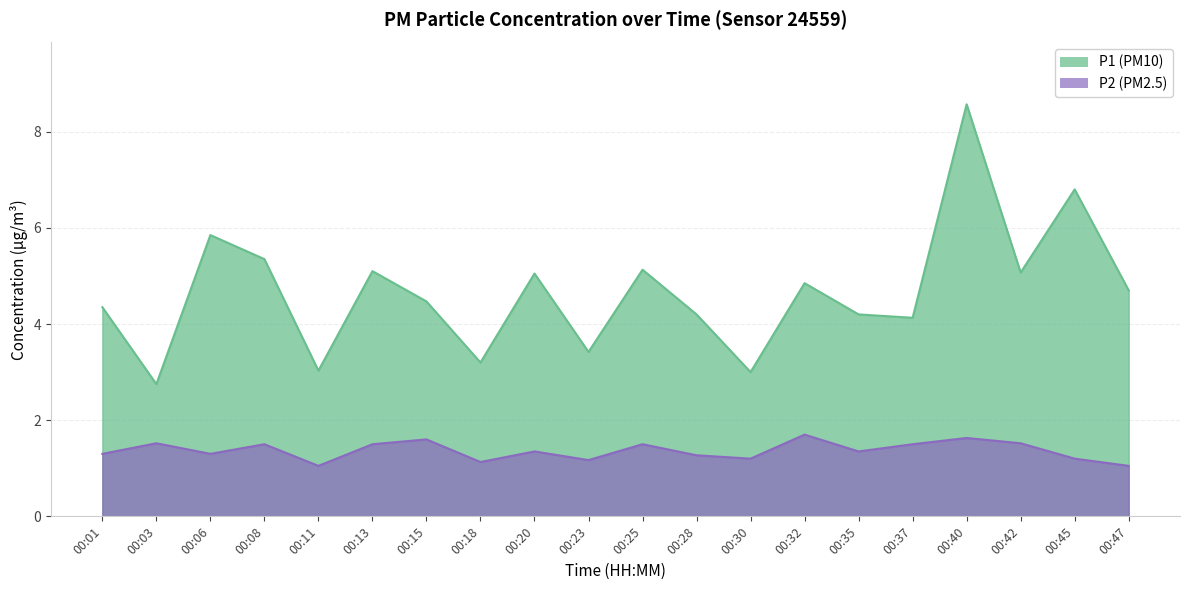

List the labels in order of P1 value, smallest first.

00:03, 00:30, 00:11, 00:18, 00:23, 00:37, 00:28, 00:35, 00:01, 00:15, 00:47, 00:32, 00:20, 00:42, 00:13, 00:25, 00:08, 00:06, 00:45, 00:40